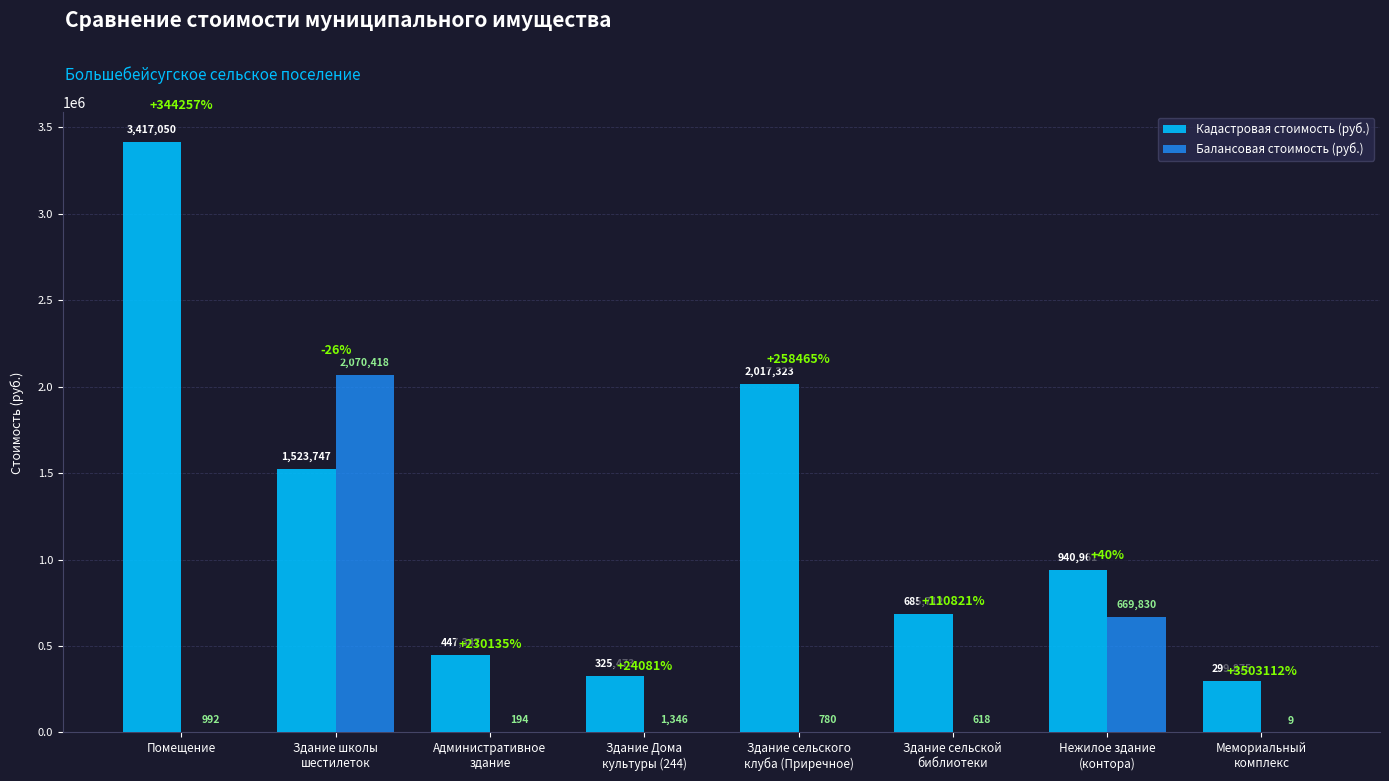

True or false: Кадастровая стоимость (руб.) has a value of 3417050.0 at Помещение.

True